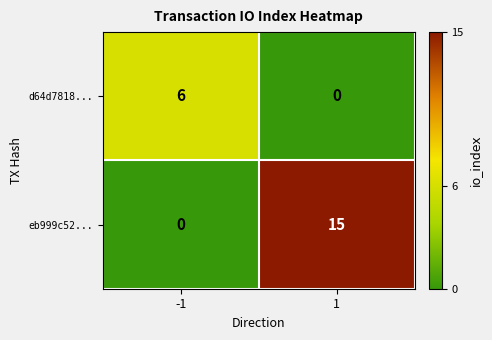

What is the highest value of the eb999c52... series?

15